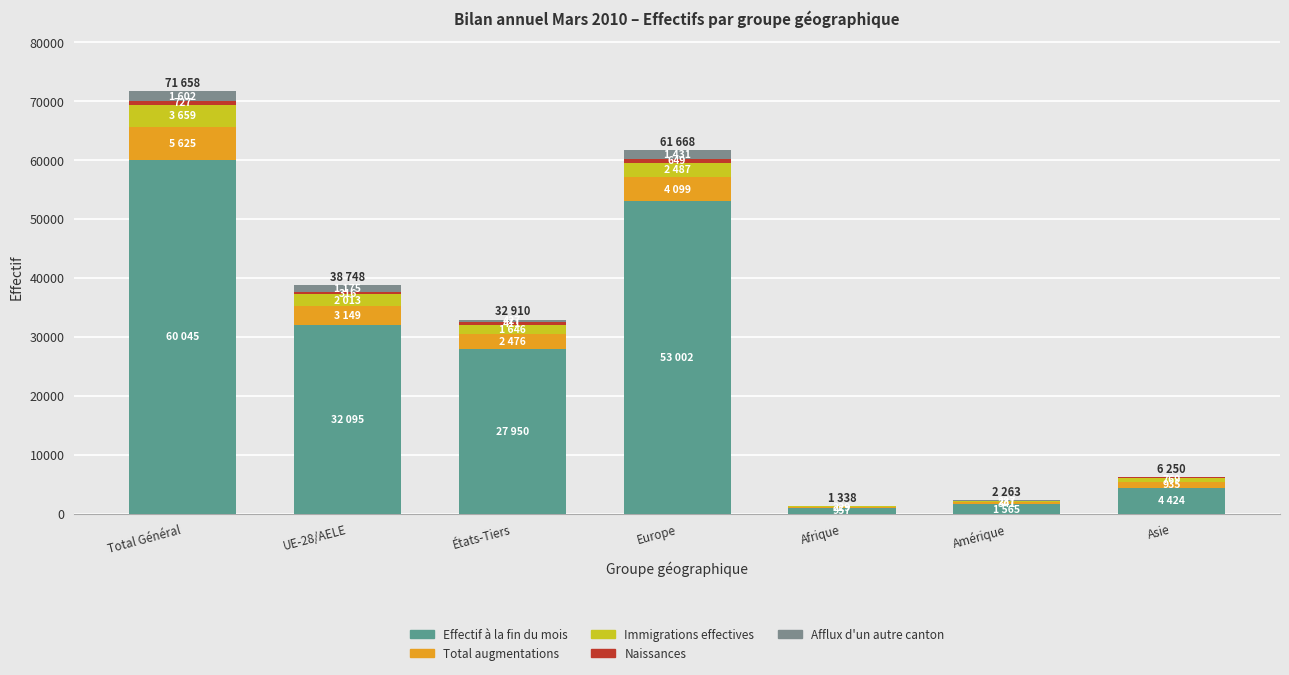

At which category is the sum across all series the highest?

Total Général